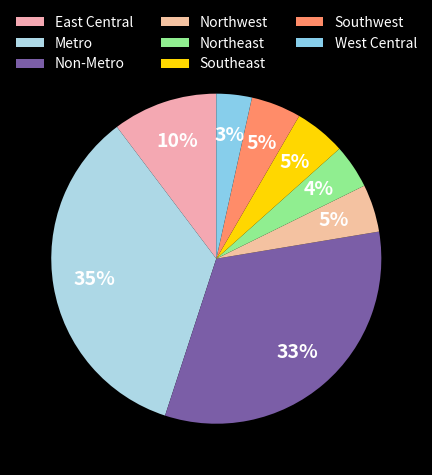

What percentage is the Southwest slice, to the nearest percent?

5%